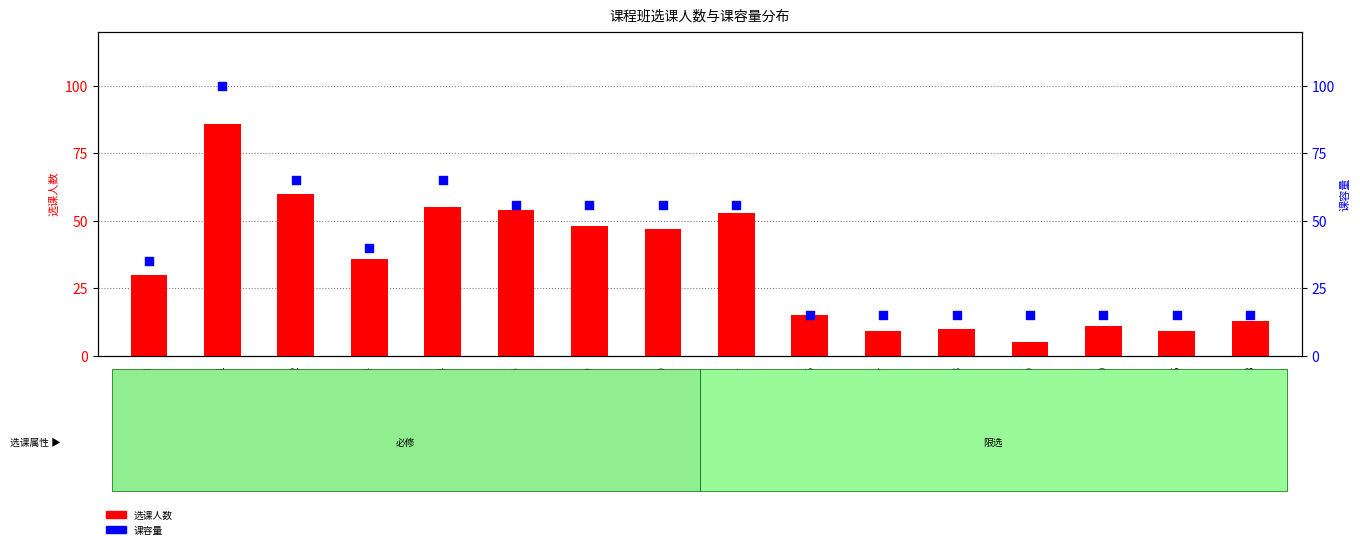

Which series has the largest total across all categories?

课容量